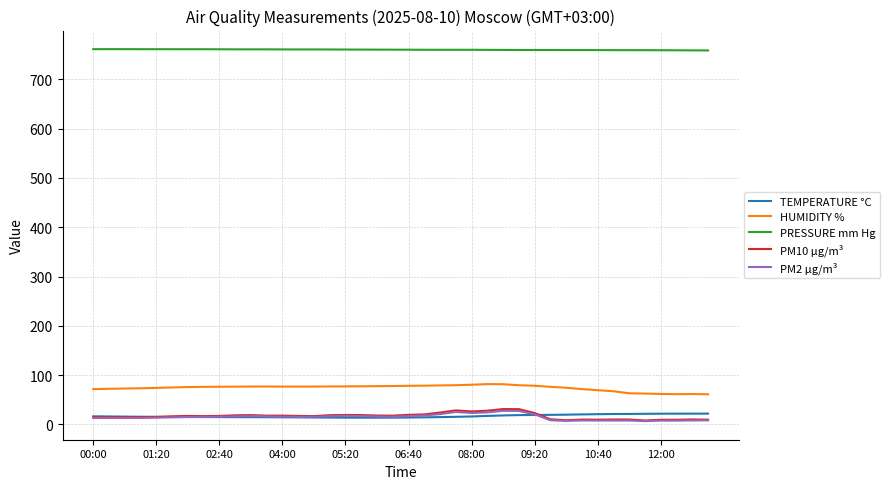

What is the highest value of the HUMIDITY % series?

81.9